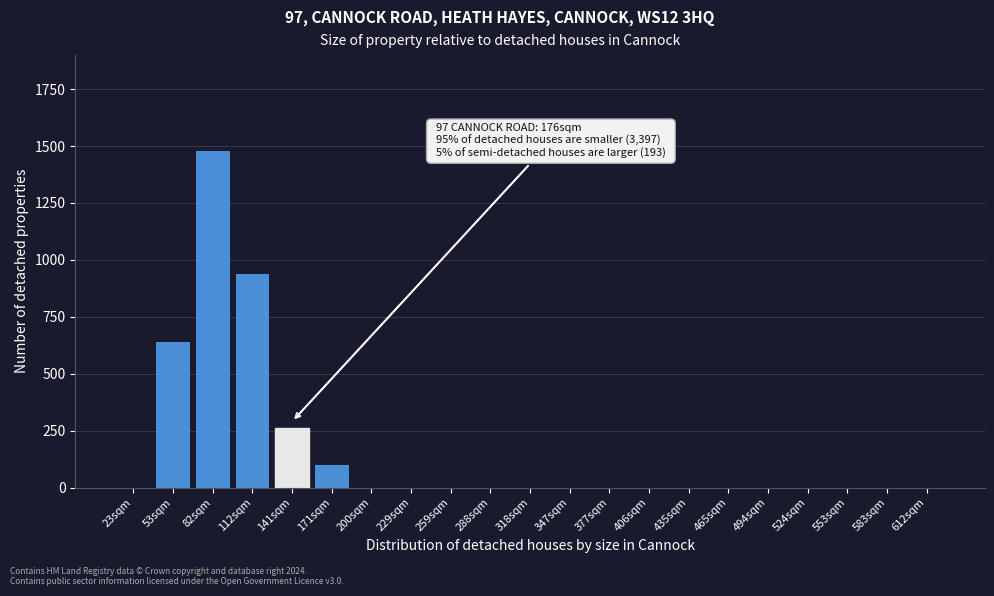

Reading right to left, transcribe all the data shown in this chart.

612sqm=0	583sqm=0	553sqm=0	524sqm=0	494sqm=0	465sqm=0	435sqm=0	406sqm=0	377sqm=0	347sqm=0	318sqm=0	288sqm=0	259sqm=0	229sqm=0	200sqm=0	171sqm=100	141sqm=260	112sqm=940	82sqm=1480	53sqm=640	23sqm=0